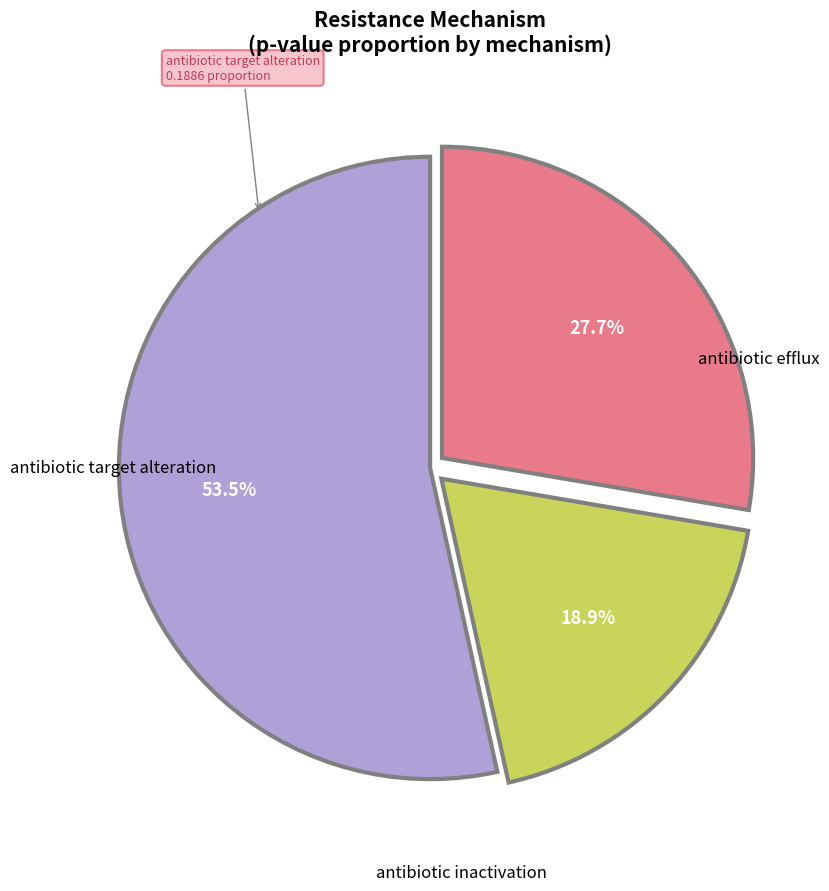

Is there any slice that represents more than half of the pie?

Yes